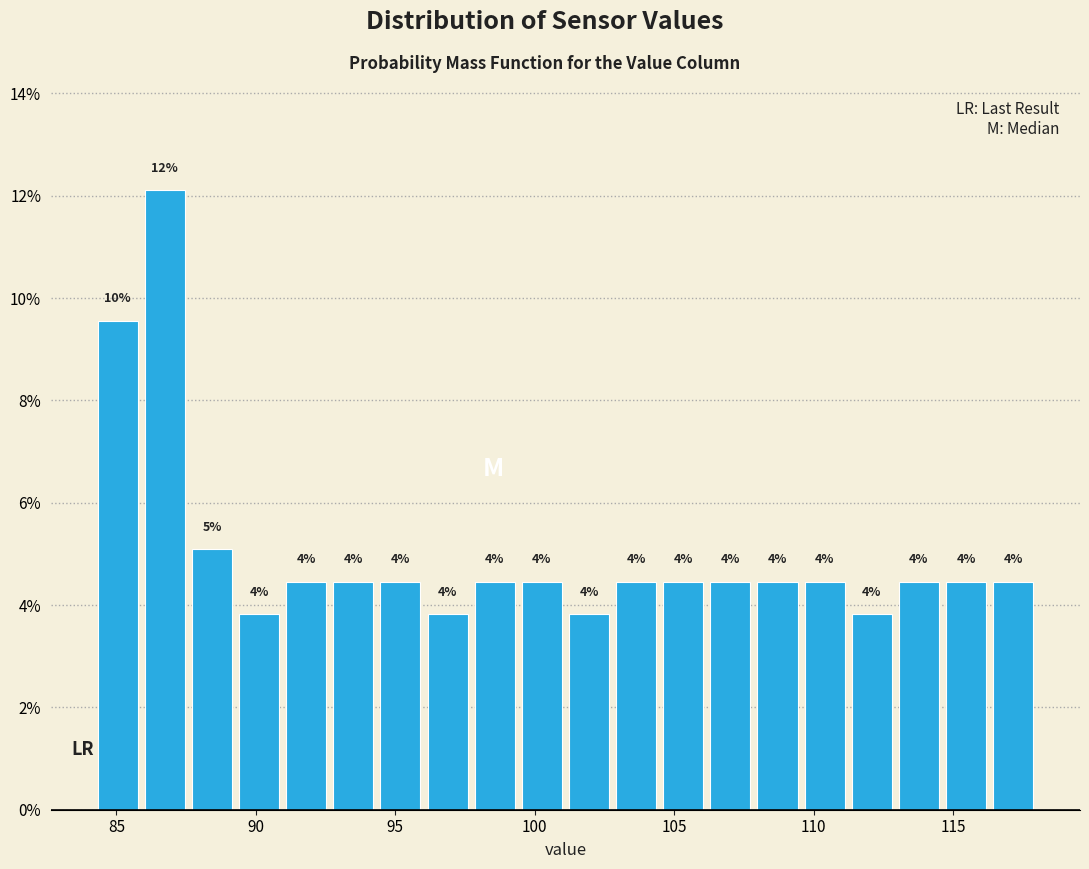

Around what value on the x-axis is the tallest bar? Give the approximate position of its centre, as read against the axis.

86.5